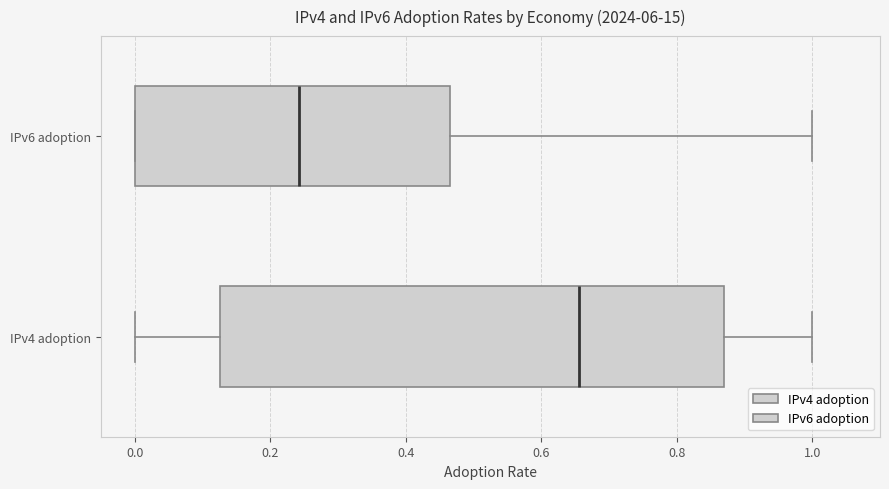

Comparing the boxes themselves (not the whiskers), which one is the widest?

IPv4 adoption